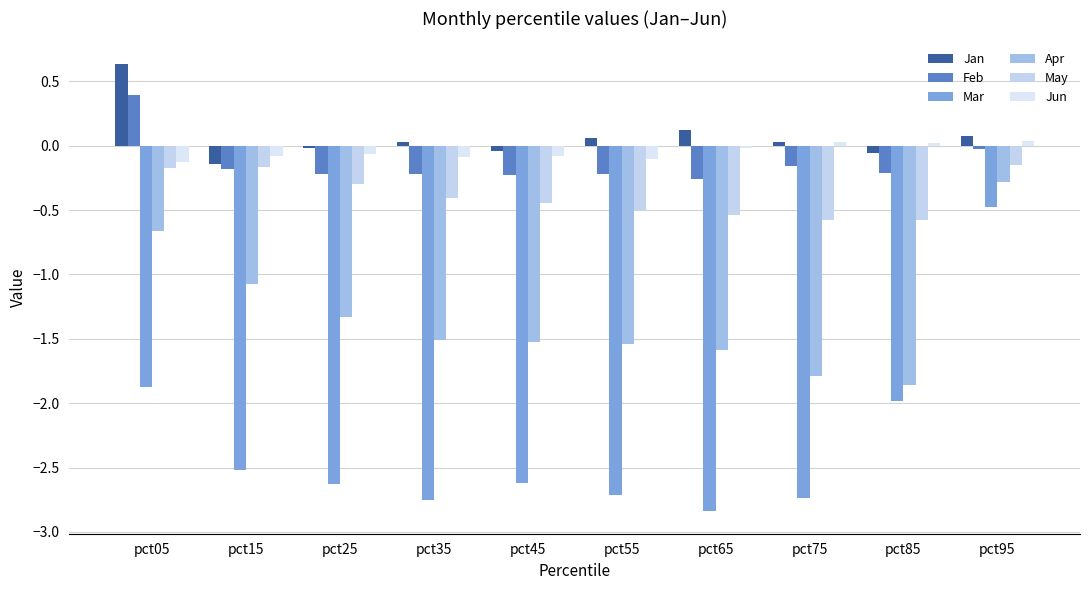

What is the difference between the highest and lowest values at pct05?

2.5